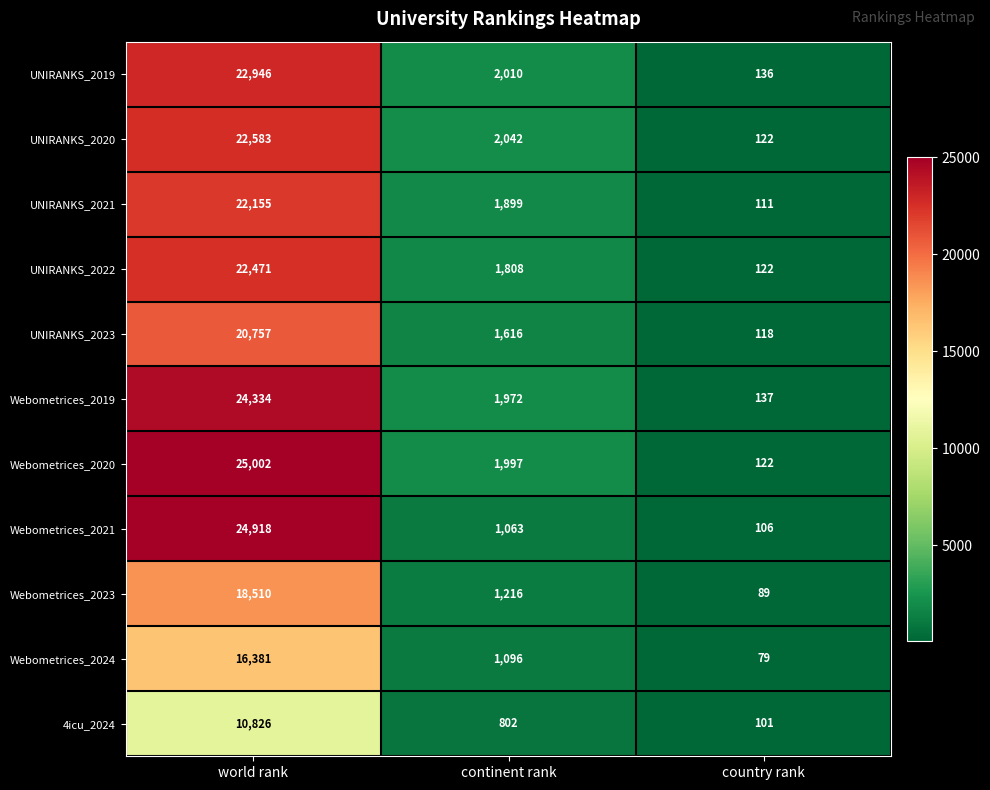

The value of Webometrices_2024 at country rank is 79. True or false?

True